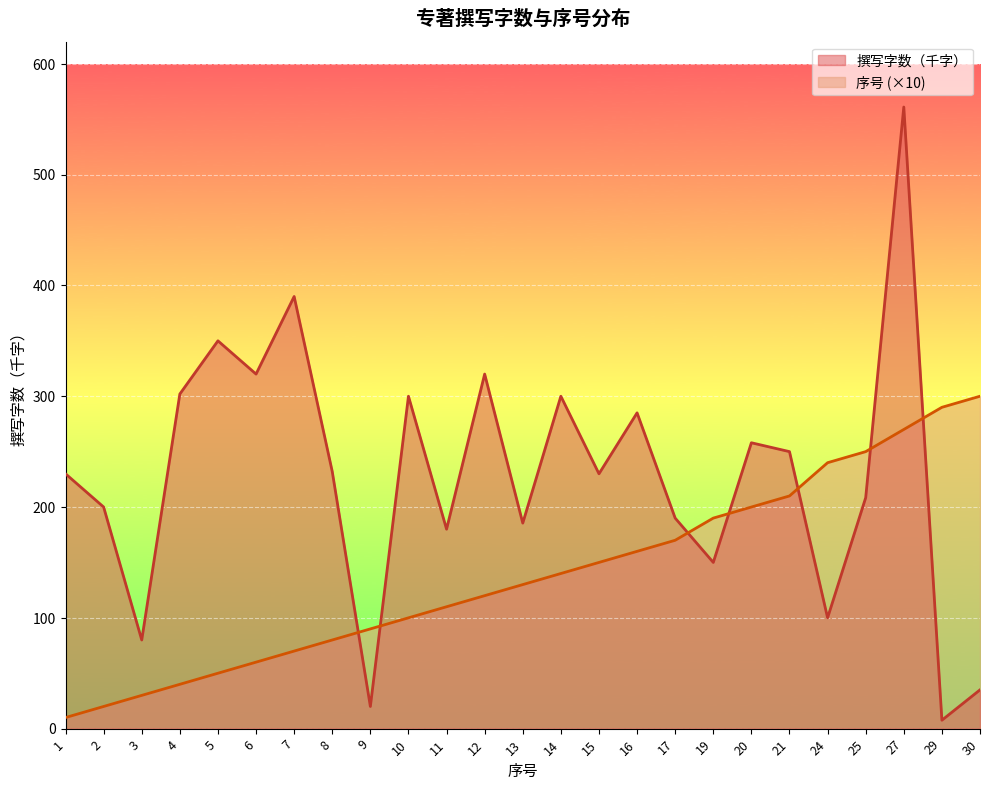

List the series in order of their peak value, highest first.

撰写字数（千字）, 序号 (×10)